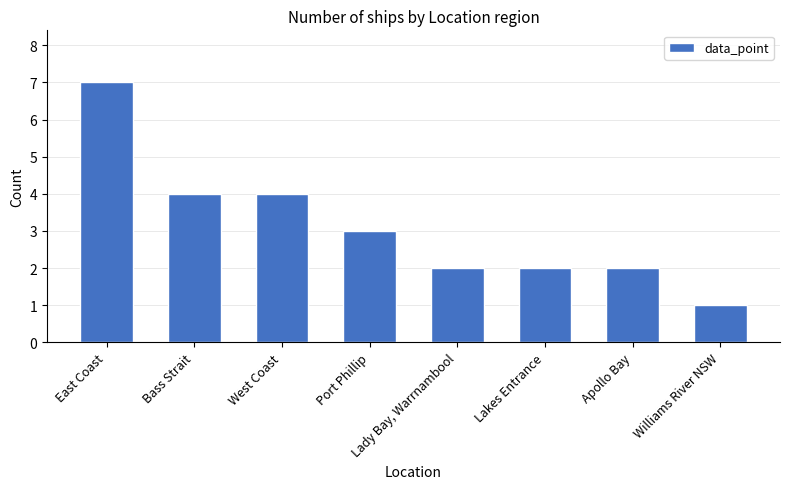

What is the label of the 1st bar from the right?

Williams River NSW